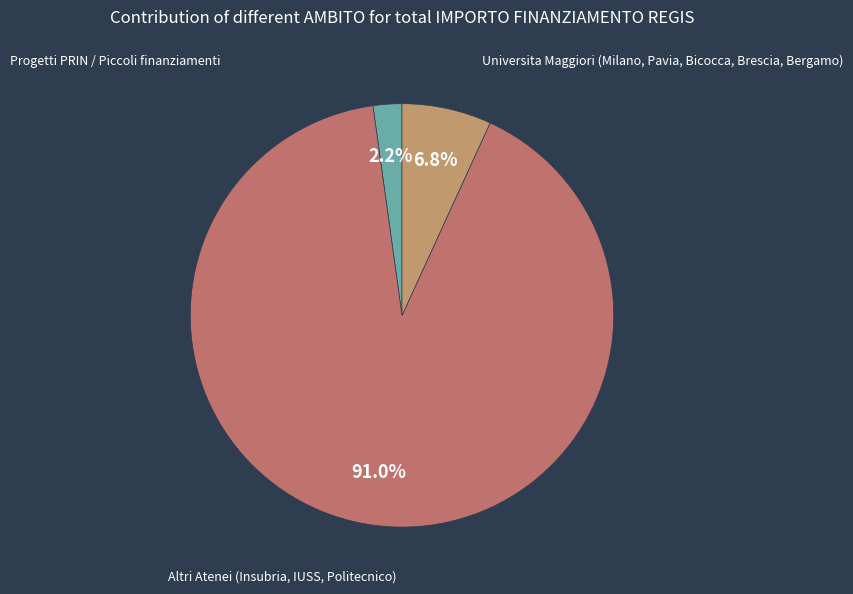

How many segments does this pie chart have?

3